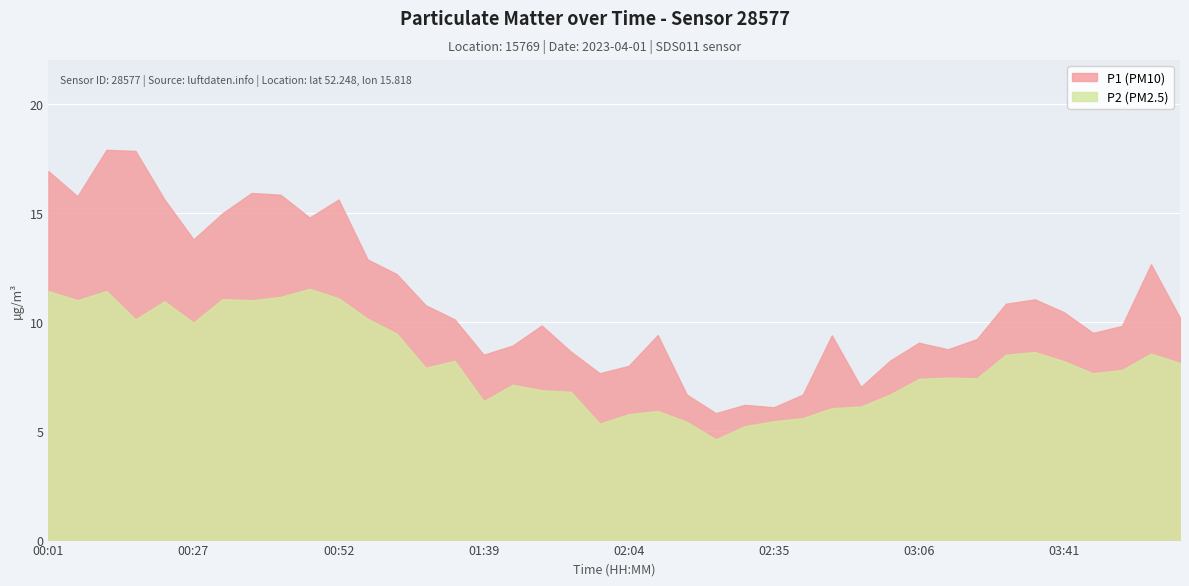

Which series has the widest spread of values?

P1 (PM10)